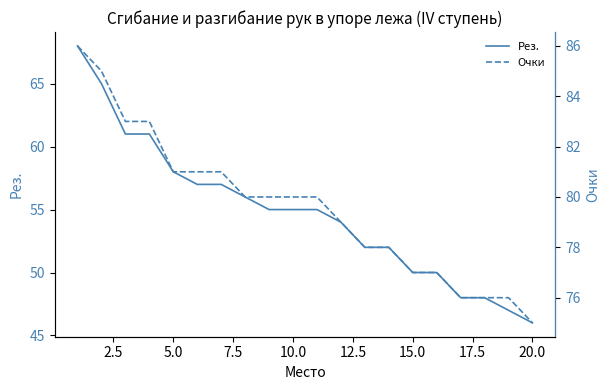

True or false: Очки and Рез. intersect in this chart.

False